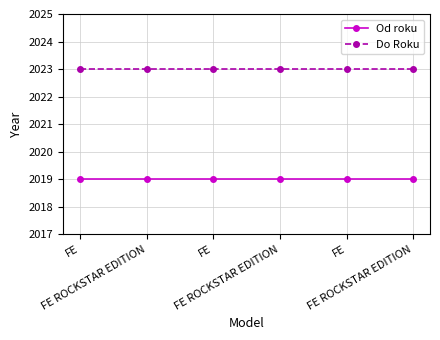

What is the average value of the Od roku series?

2019